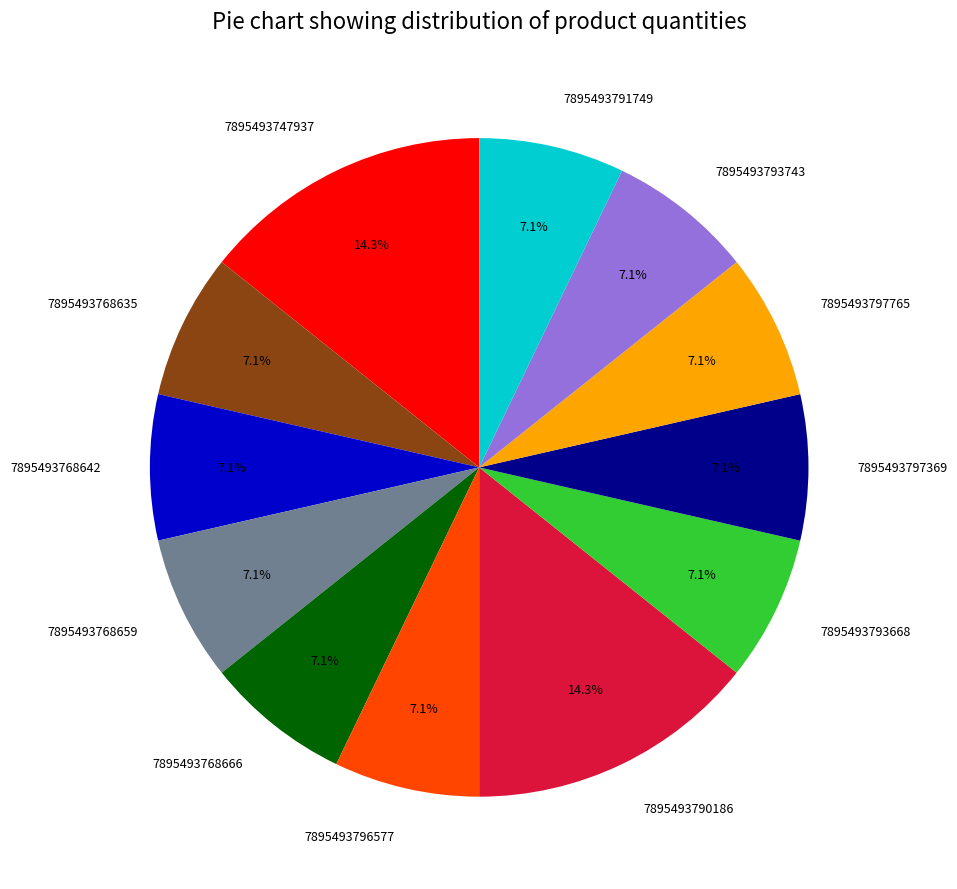

To the nearest percent, what is the combined percentage of 7895493768642 and 7895493790186?

21%